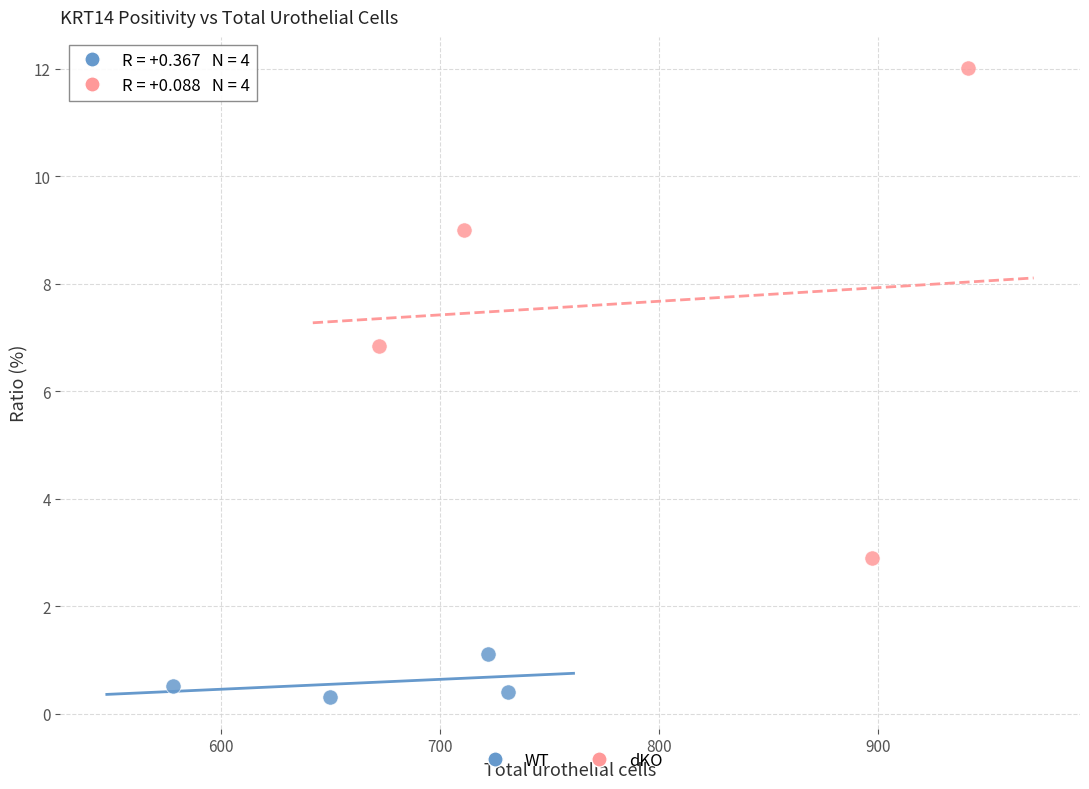

Which series contains the lowest Y value?

WT